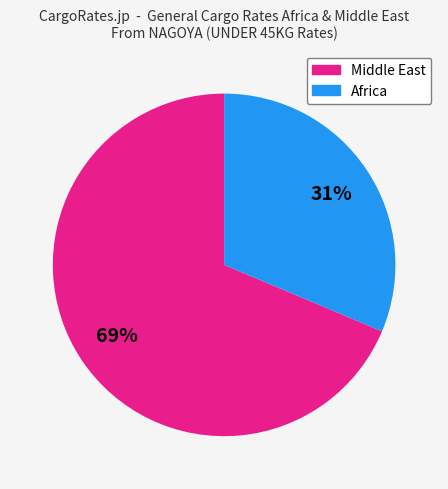

To the nearest percent, what is the average slice percentage?

50%